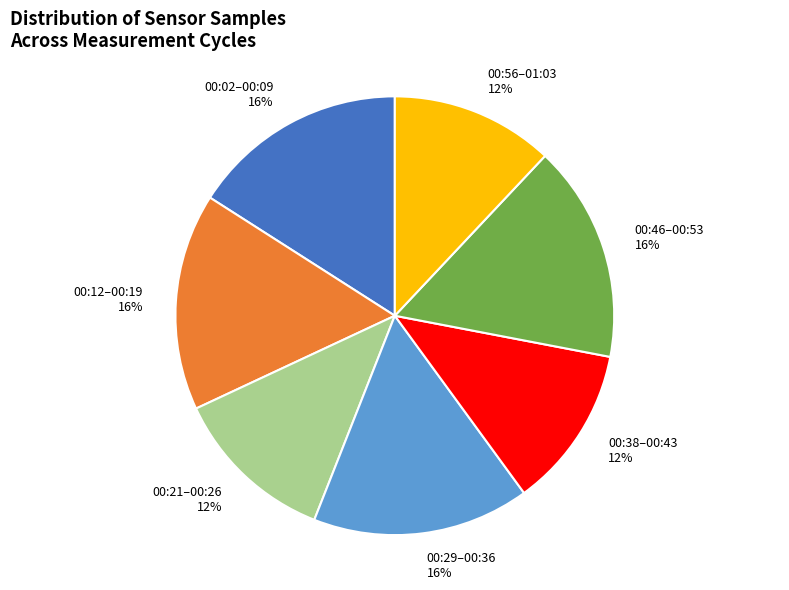

To the nearest percent, what is the average slice percentage?

14%